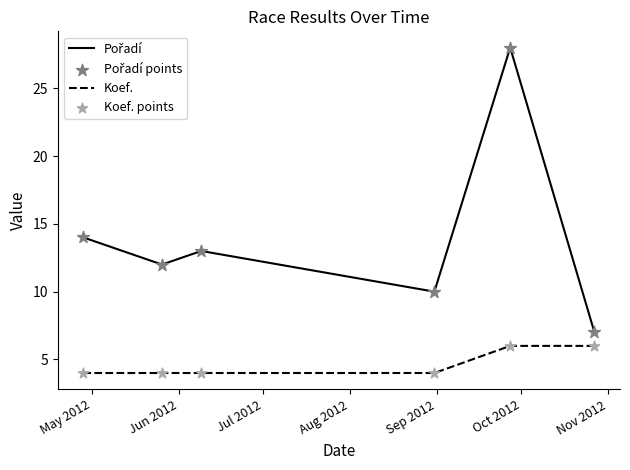

What is the smallest value displayed?

4